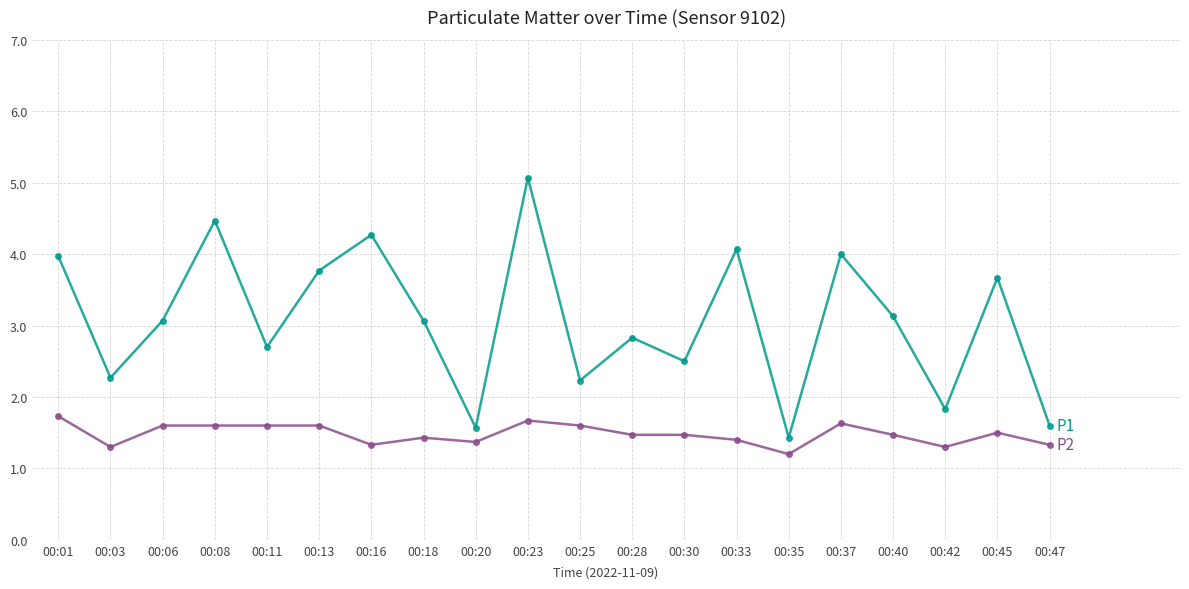

Reading left to right, what are all the values shown in this chart?

P1: 00:01=4.0	00:03=2.3	00:06=3.1	00:08=4.5	00:11=2.7	00:13=3.8	00:16=4.3	00:18=3.1	00:20=1.6	00:23=5.1	00:25=2.2	00:28=2.8	00:30=2.5	00:33=4.1	00:35=1.4	00:37=4.0	00:40=3.1	00:42=1.8	00:45=3.7	00:47=1.6
P2: 00:01=1.7	00:03=1.3	00:06=1.6	00:08=1.6	00:11=1.6	00:13=1.6	00:16=1.3	00:18=1.4	00:20=1.4	00:23=1.7	00:25=1.6	00:28=1.5	00:30=1.5	00:33=1.4	00:35=1.2	00:37=1.6	00:40=1.5	00:42=1.3	00:45=1.5	00:47=1.3